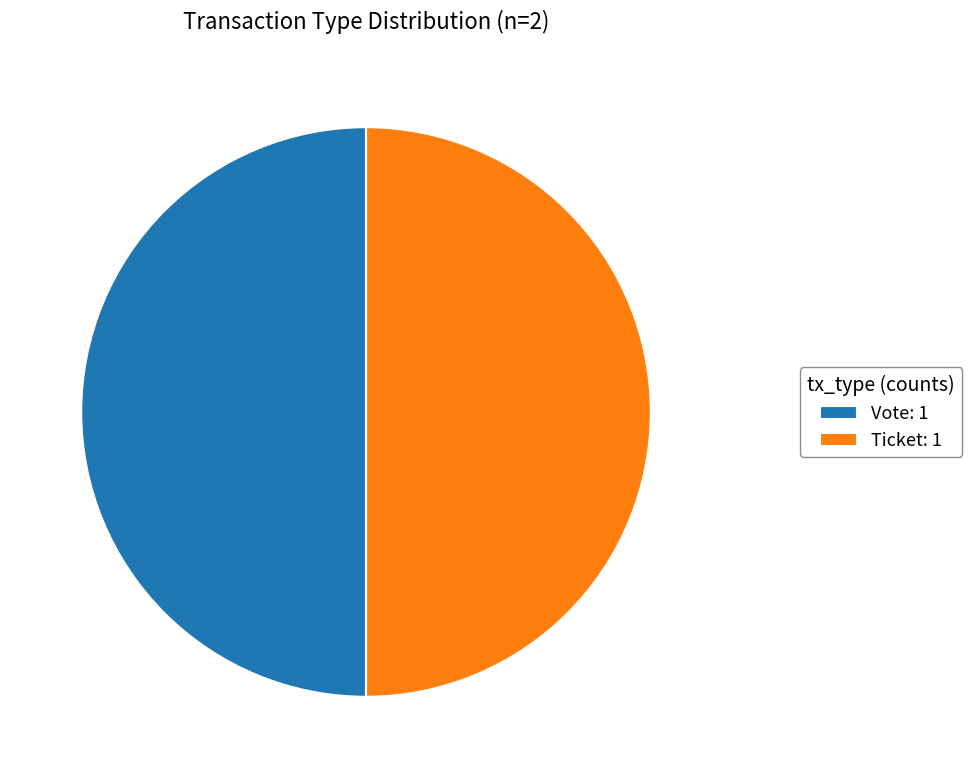

Is it true that Vote: 1 is 50% of the pie?

True